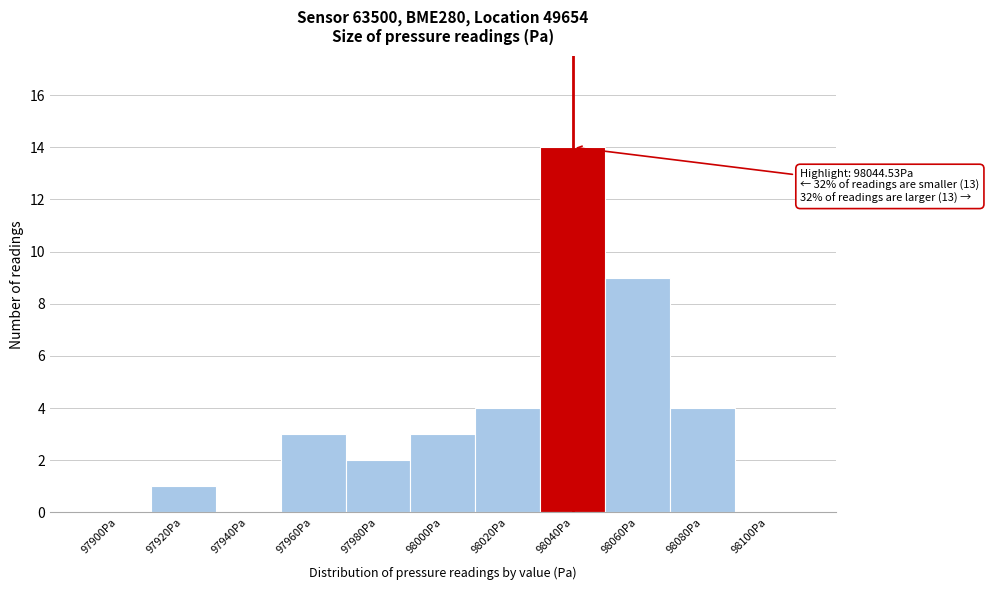

Reading left to right, extract all data points from this chart.

97900Pa=0	97920Pa=1	97940Pa=0	97960Pa=3	97980Pa=2	98000Pa=3	98020Pa=4	98040Pa=14	98060Pa=9	98080Pa=4	98100Pa=0